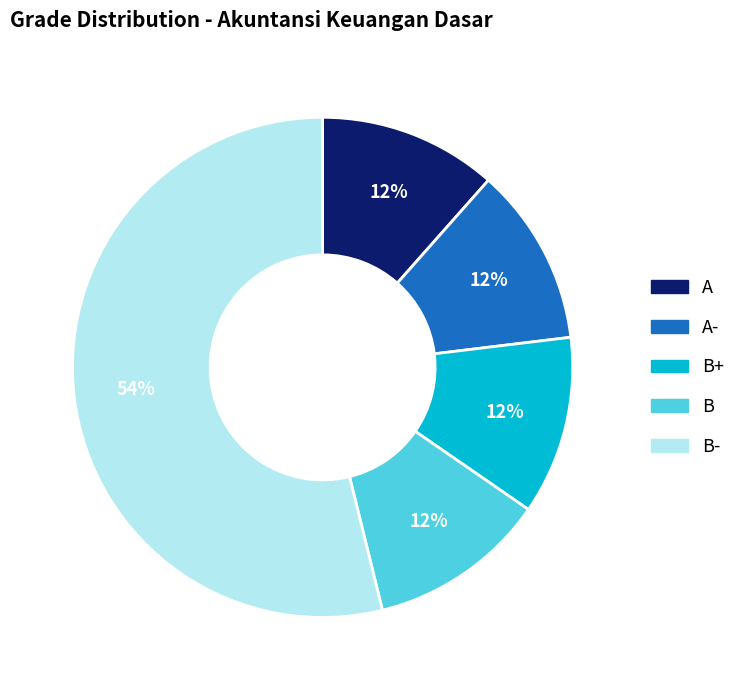

To the nearest percent, what is the combined percentage of B- and B?

65%